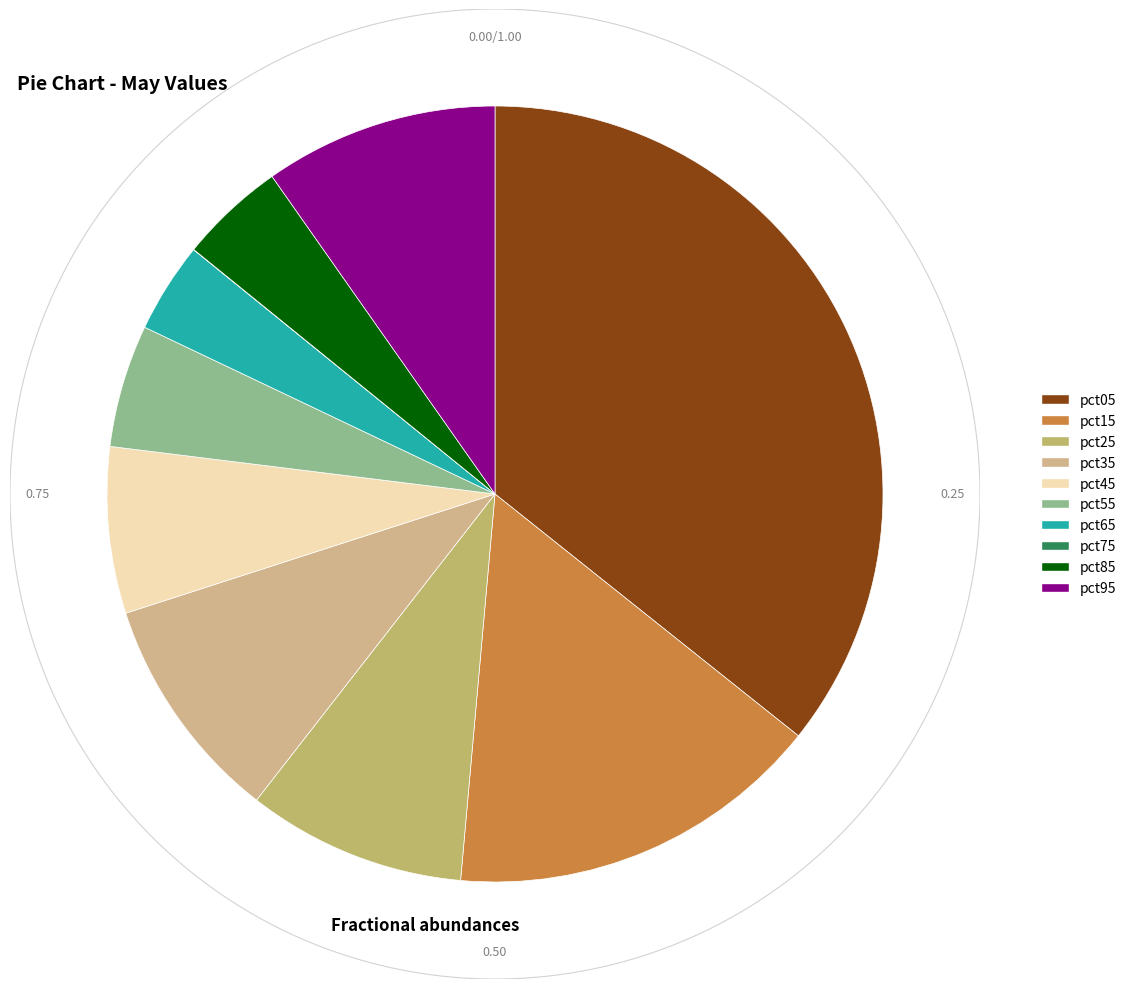

What percentage is the pct15 slice, to the nearest percent?

16%